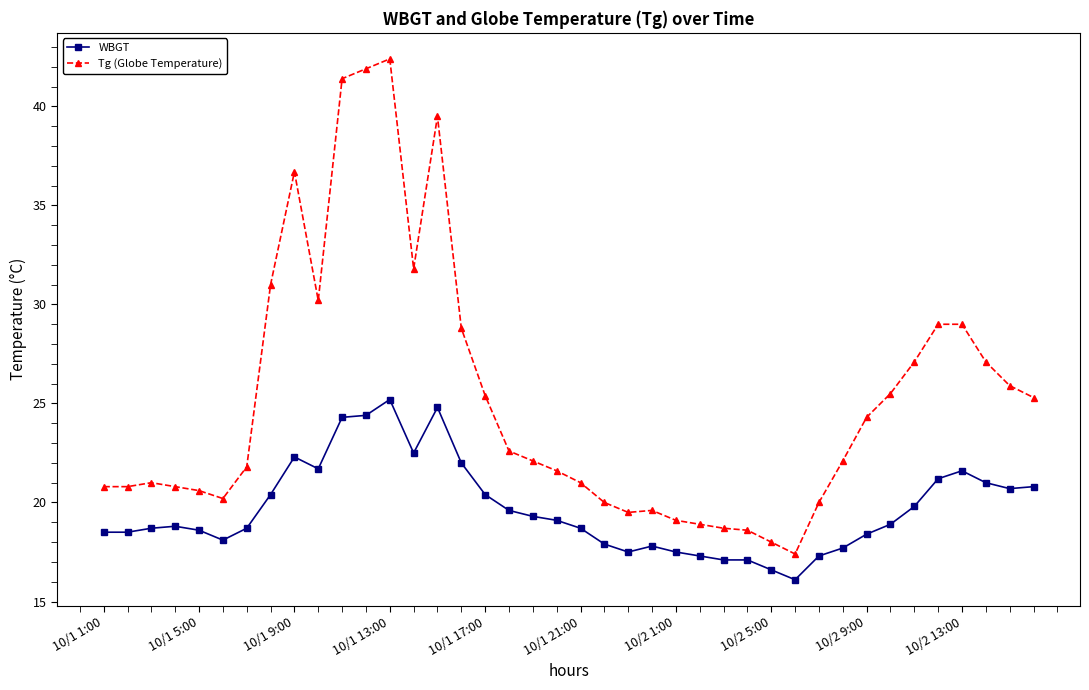

What is the average value of the Tg (Globe Temperature) series?

25.2